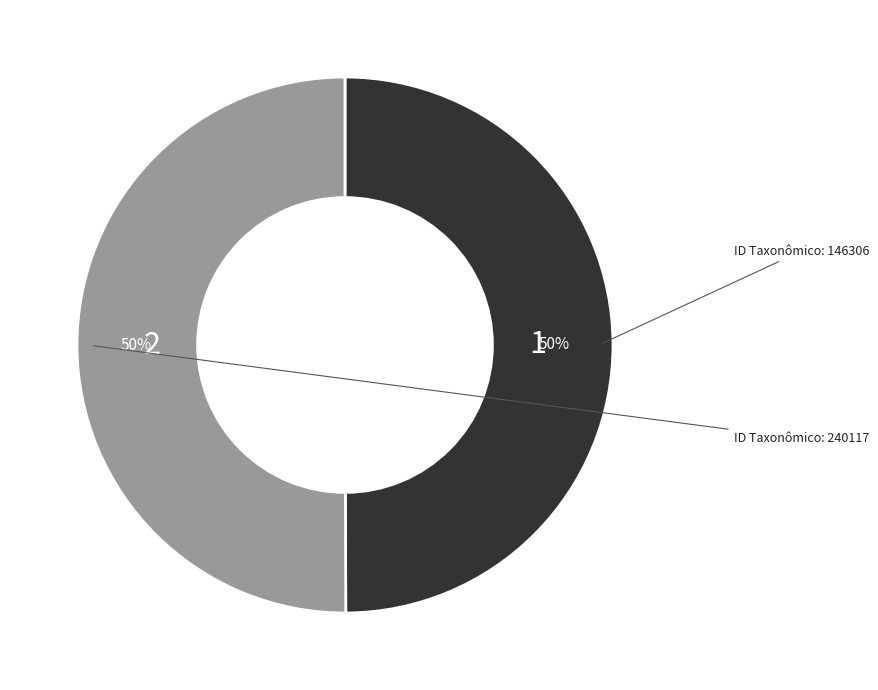

To the nearest percent, what is the average slice percentage?

50%